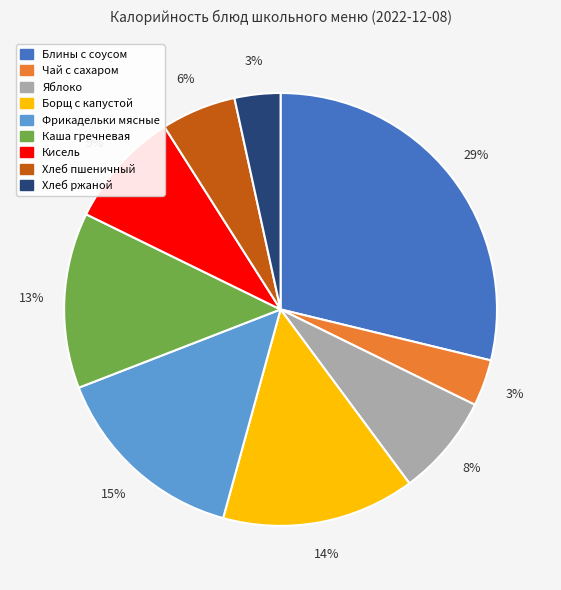

How many segments does this pie chart have?

9